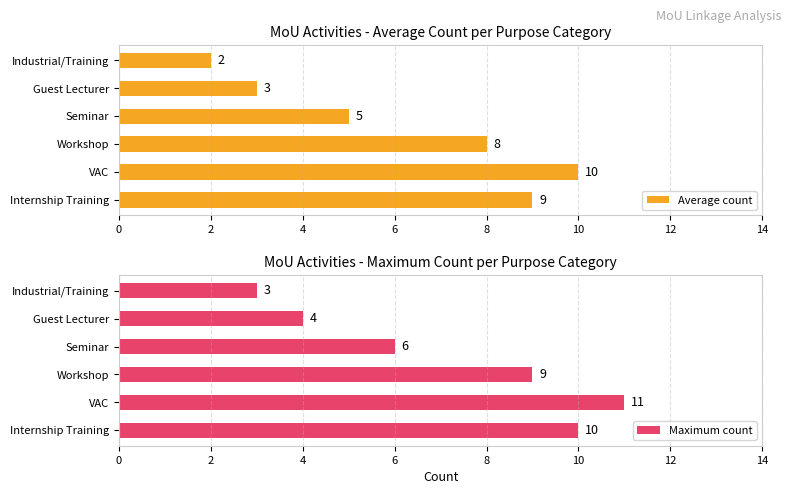

What is the difference between the second highest and second lowest values in the Maximum count series?

6